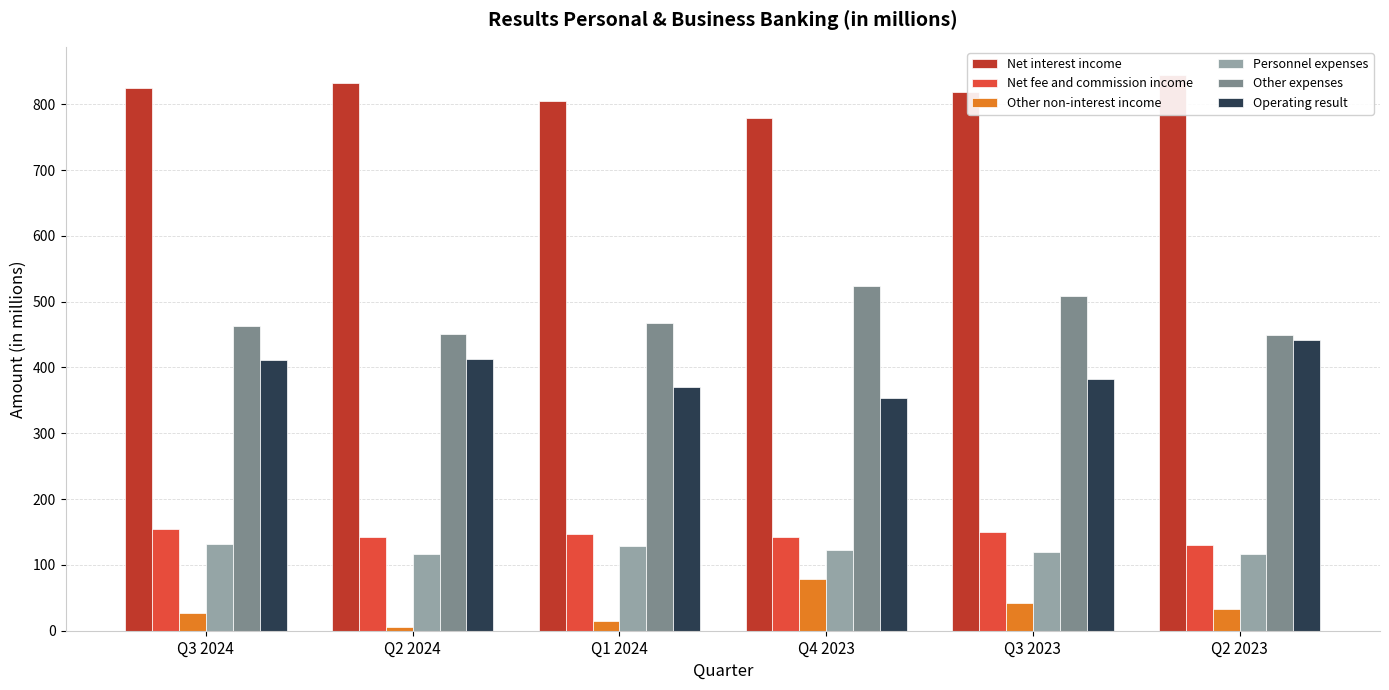

What is the total value across all series at Q3 2023?

2020.6